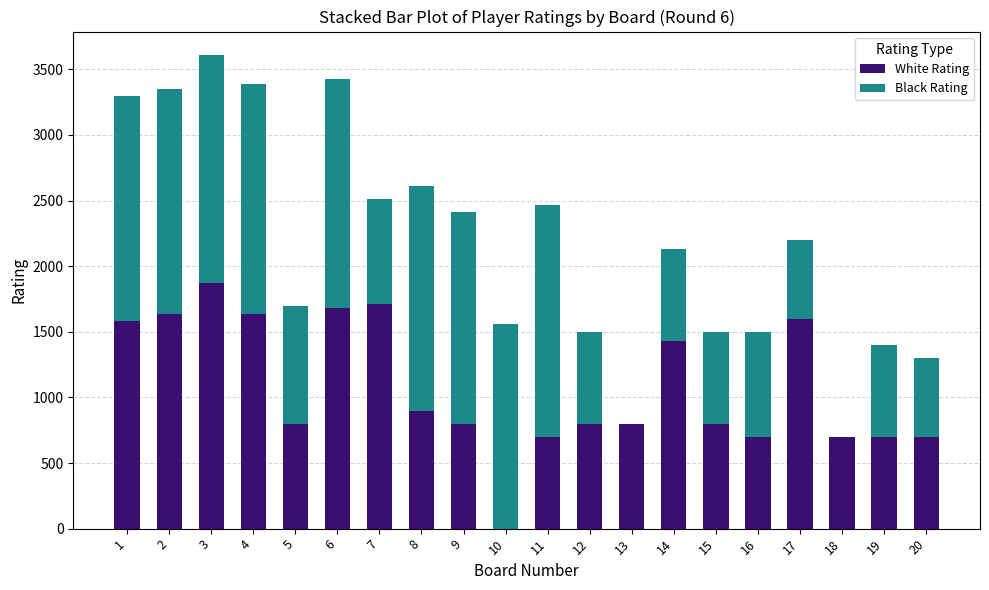

What is the highest value of the White Rating series?

1869